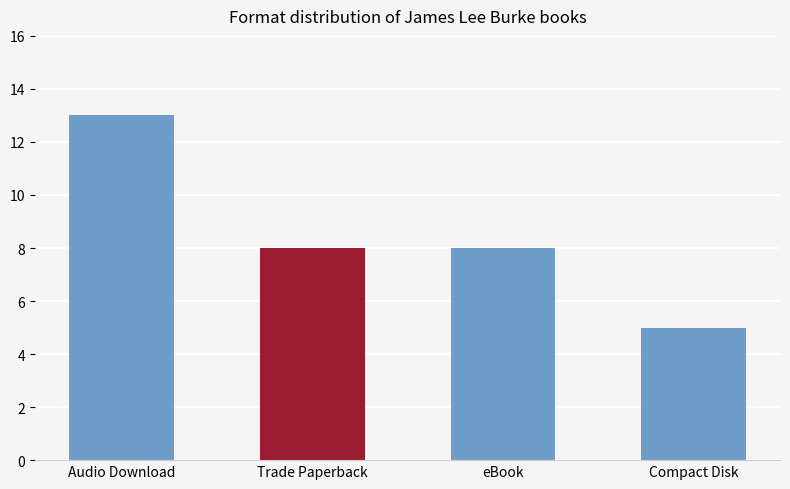

Reading right to left, what are all the values shown in this chart?

5	8	8	13